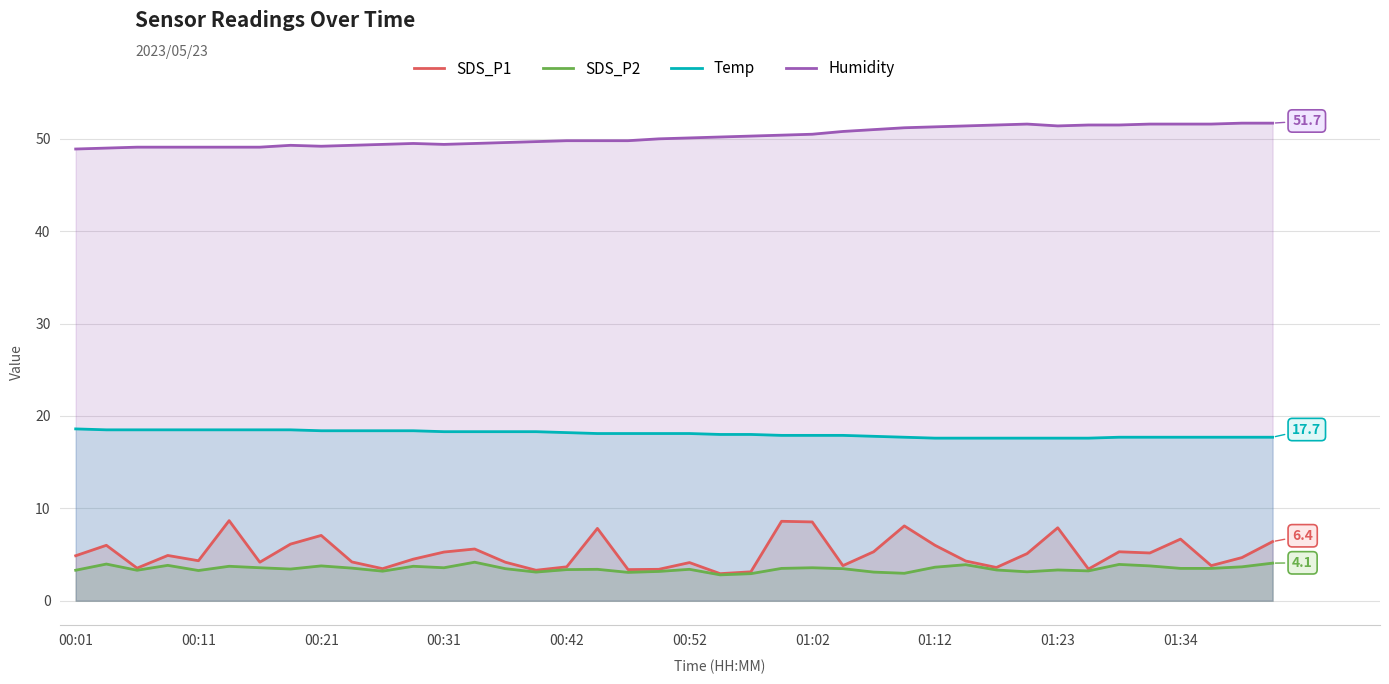

How many lines are shown in the chart?

4